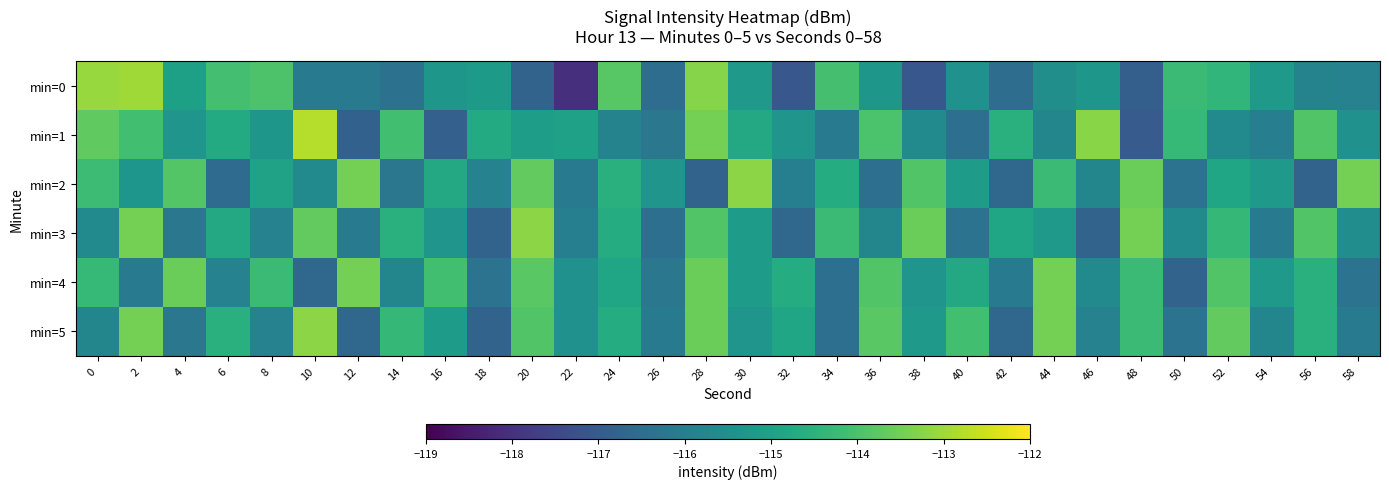

Which series has the largest range (max minus min)?

min=0